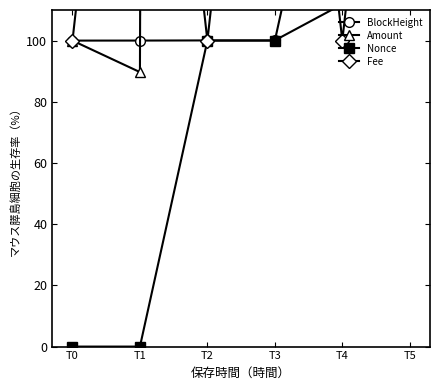

At T4, list the series in order from smallest to largest.

Fee, BlockHeight, Nonce, Amount